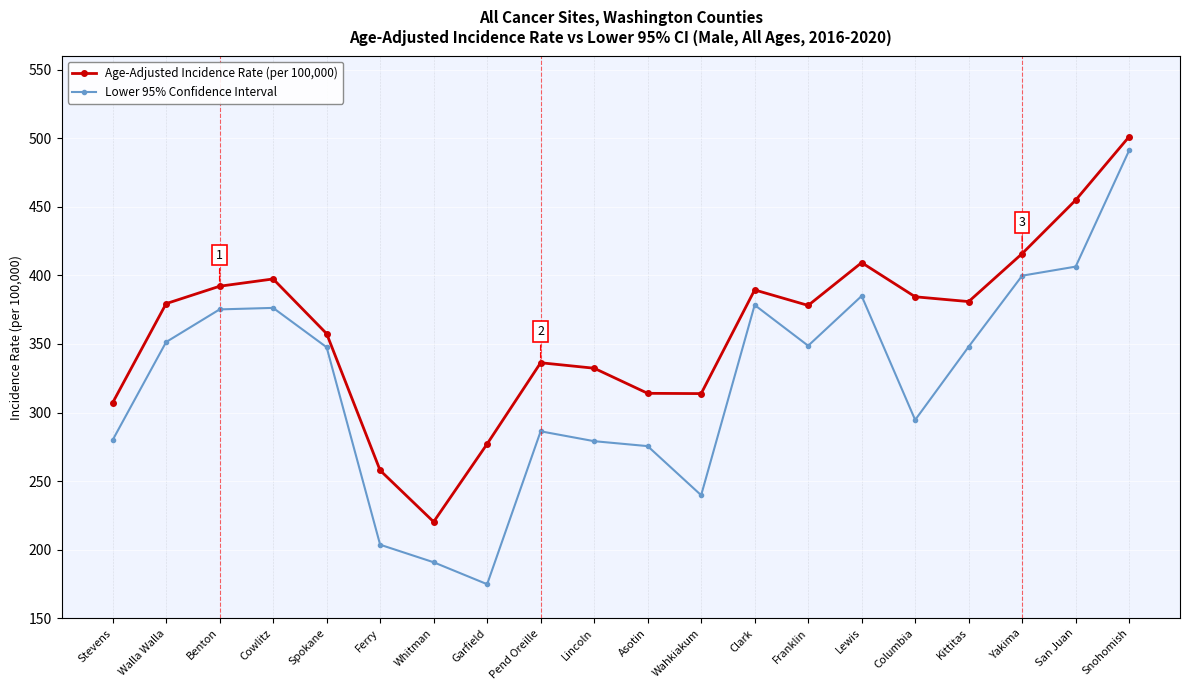

What position from the left is Lincoln?

10